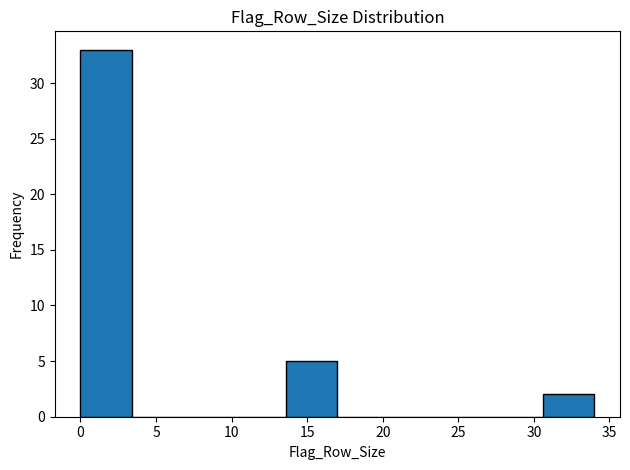

Over which range of the x-axis is the bar tallest?

0.0 to 3.4